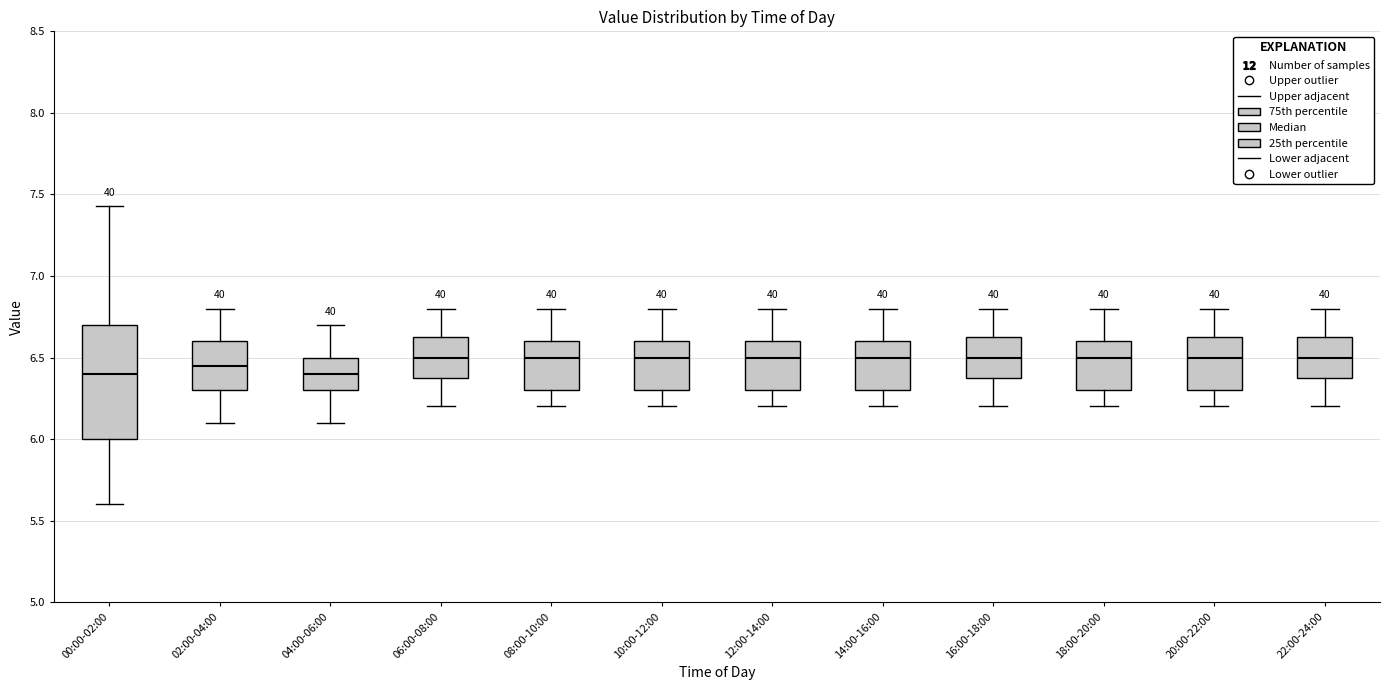

Which box is the tallest, from its lower edge to its upper edge?

00:00-02:00